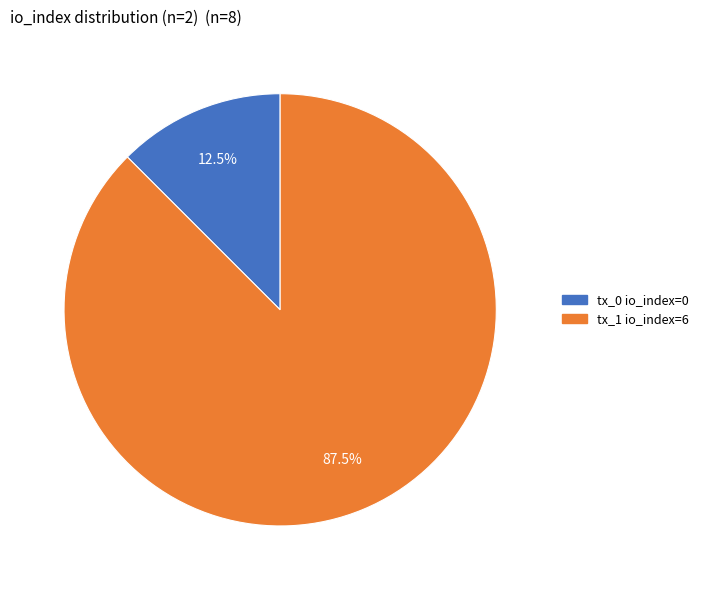

Approximately how many times larger is the value at tx_1 io_index=6 compared to tx_0 io_index=0?

7.0